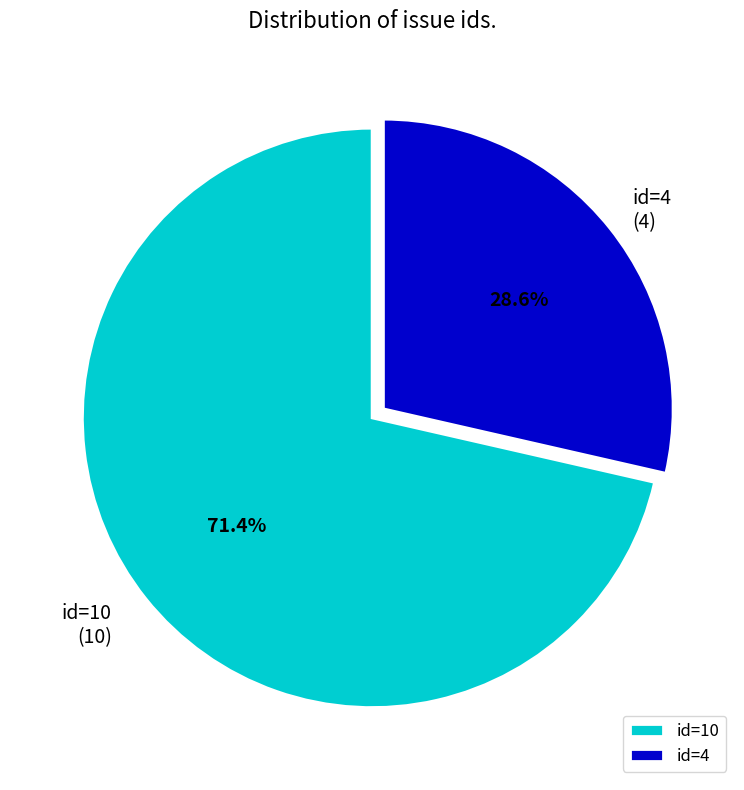

Is there a majority slice in this chart?

Yes